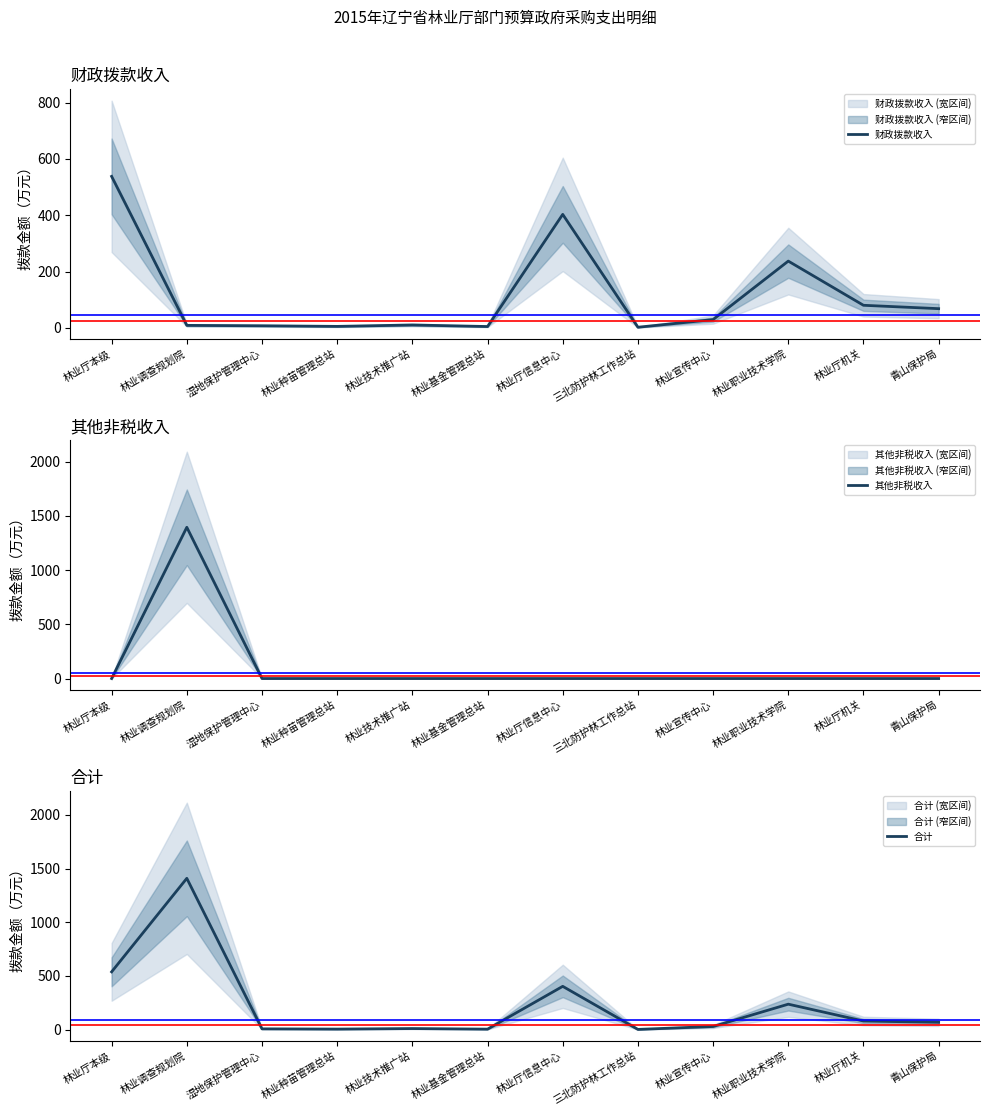

Reading right to left, transcribe all the data shown in this chart.

财政拨款收入: 68.0	80.0	237.0	29.2	2.0	403.0	4.5	10.0	5.0	7.2	8.6	538.0
其他非税收入: 0.0	0.0	0.0	0.0	0.0	0.0	0.0	0.0	0.0	0.0	1395.0	0.0
合计: 68.0	80.0	237.0	29.2	2.0	403.0	4.5	10.0	5.0	7.2	1408.6	538.0